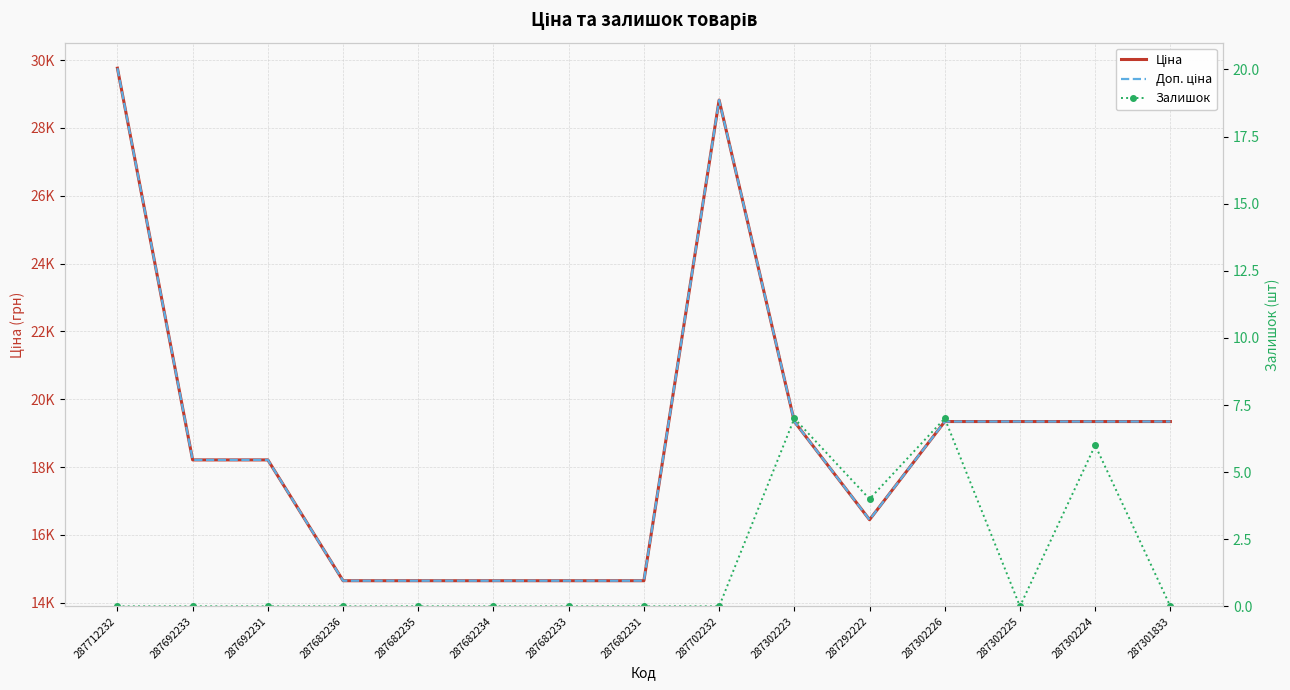

How many values in the Ціна series exceed 18212?

9